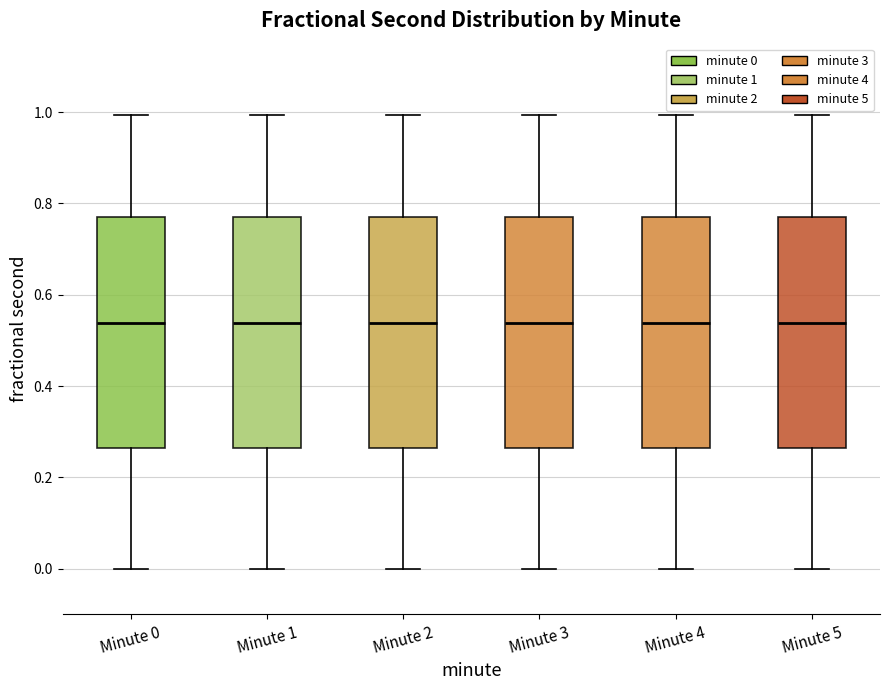

Reading left to right, read every box against the y-axis: the position of its median line, the range the box covers, and the ends of its whiskers. The values are not printed on the chart, so give them approximately, as read against the axis.

Minute 0: median 0.54, box 0.26 to 0.78, whiskers 0.00 to 1.00
Minute 1: median 0.54, box 0.26 to 0.78, whiskers 0.00 to 1.00
Minute 2: median 0.54, box 0.26 to 0.78, whiskers 0.00 to 1.00
Minute 3: median 0.54, box 0.26 to 0.78, whiskers 0.00 to 1.00
Minute 4: median 0.54, box 0.26 to 0.78, whiskers 0.00 to 1.00
Minute 5: median 0.54, box 0.26 to 0.78, whiskers 0.00 to 1.00